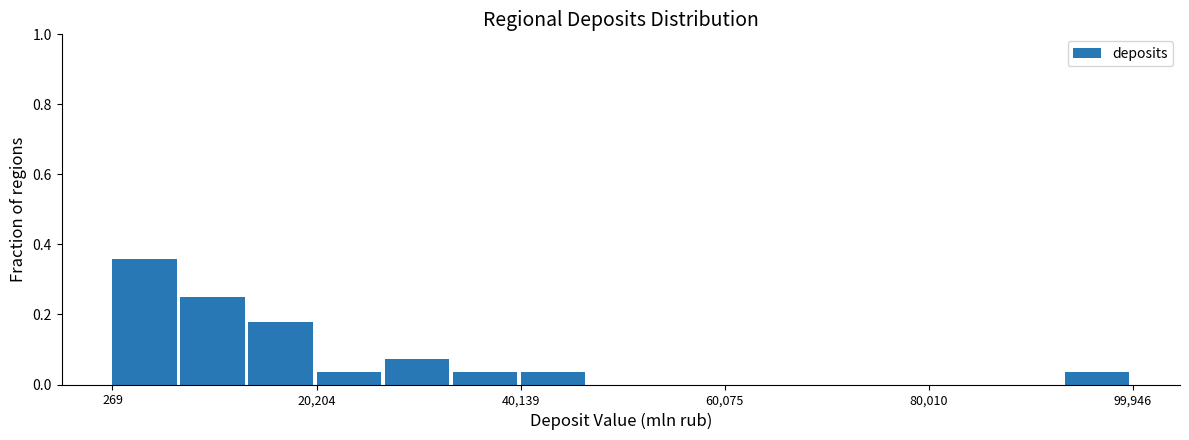

Read against the x-axis, roughly where is the centre of the tallest bar?

4000